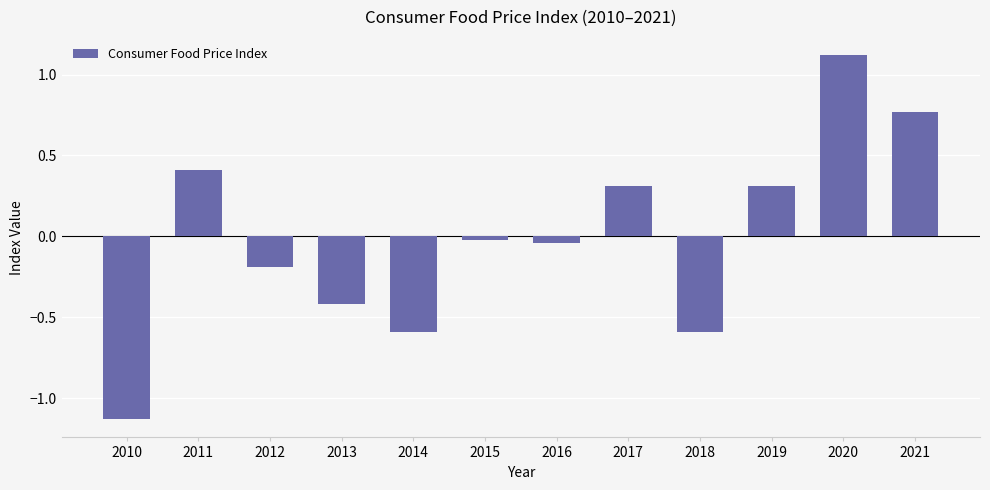

What is the value of the 10th bar from the left?

0.3